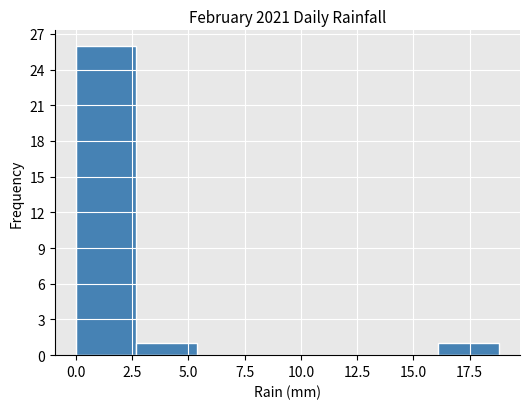

Which range on the x-axis has the tallest bar?

0.0 to 2.5